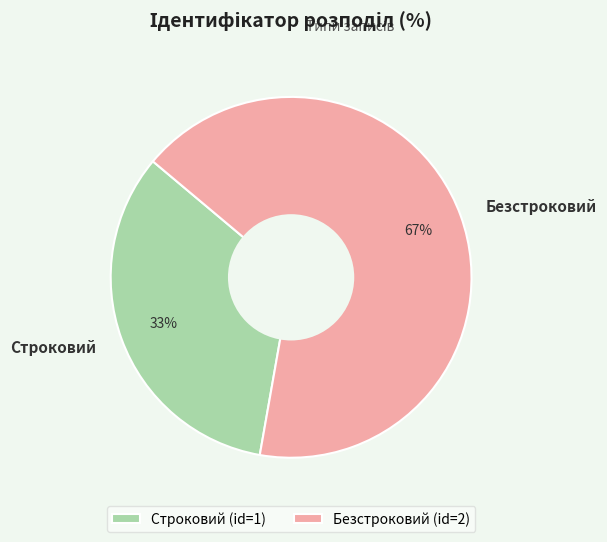

Which slice is the smallest?

Строковий